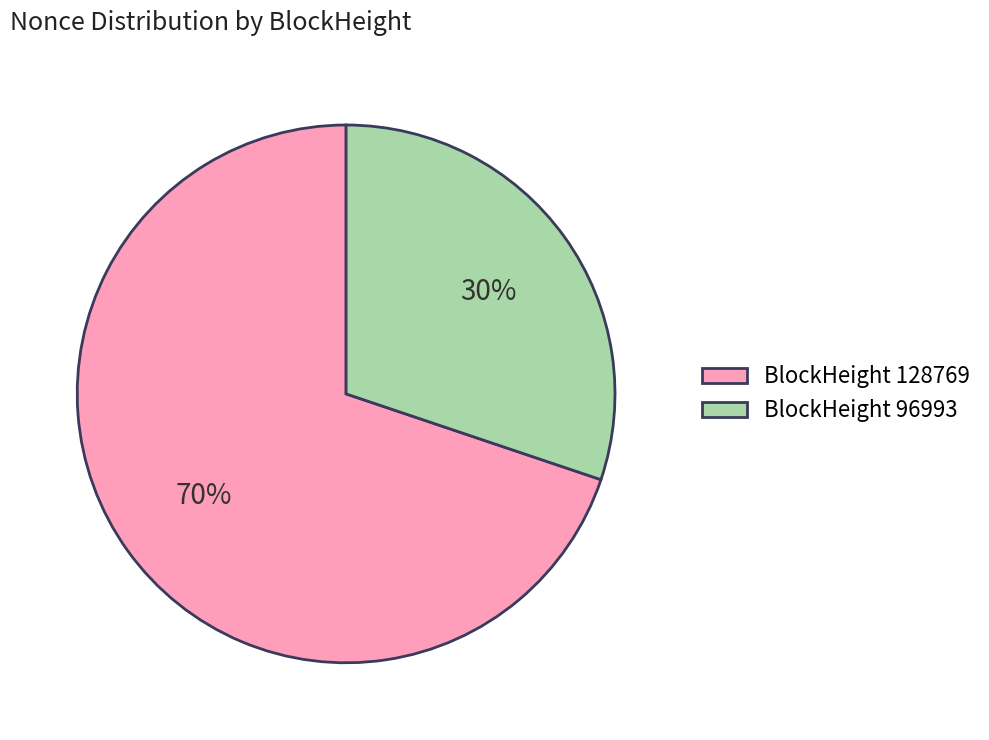

To the nearest percent, what percentage of the pie is BlockHeight 128769?

70%